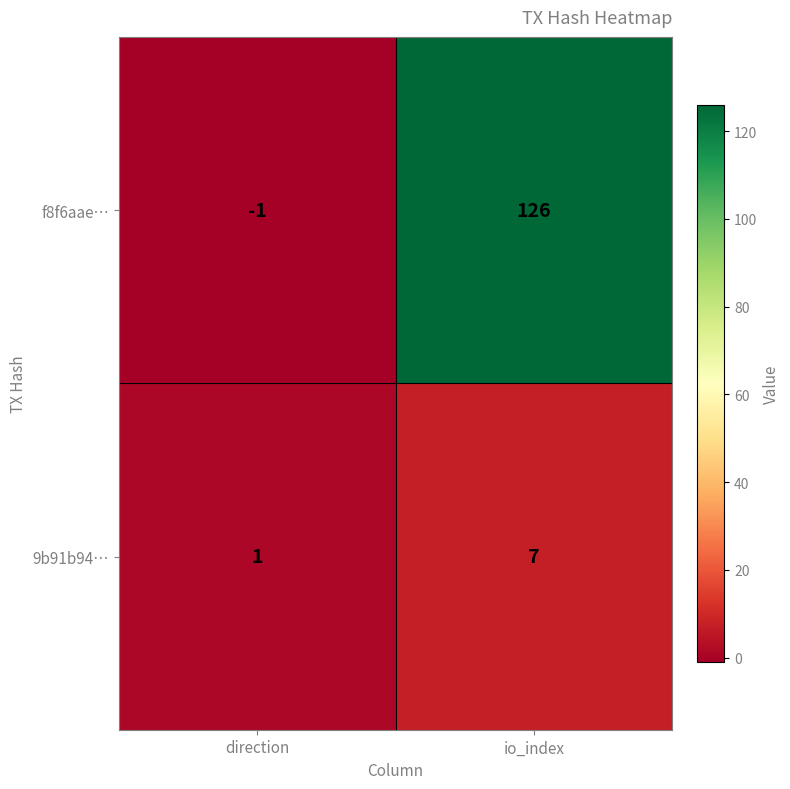

Which series has the widest spread of values?

f8f6aae…